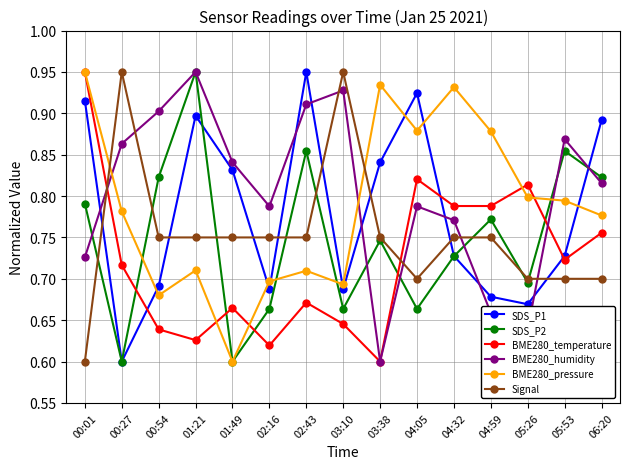

What are all the series names shown in the legend?

SDS_P1, SDS_P2, BME280_temperature, BME280_humidity, BME280_pressure, Signal